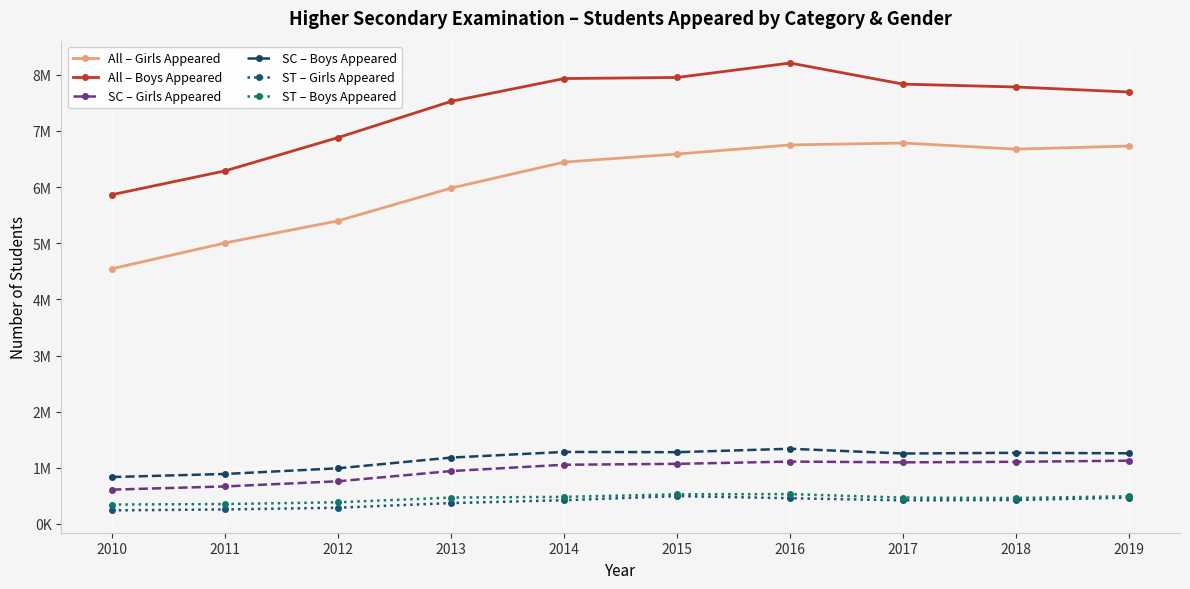

What is the approximate value of All – Boys Appeared at 2010, to the nearest 50?

5865200